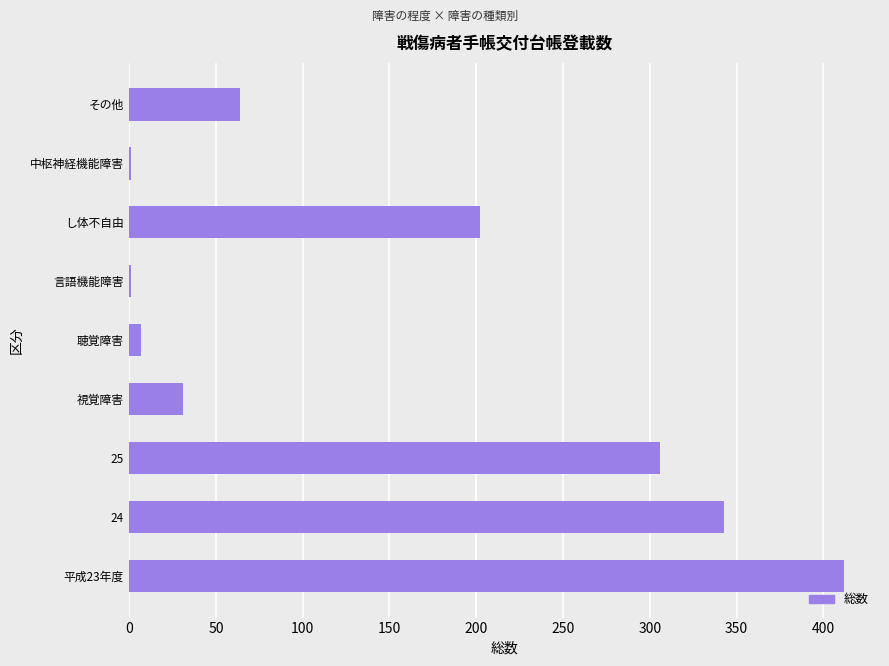

What is the sum of all values?

1367